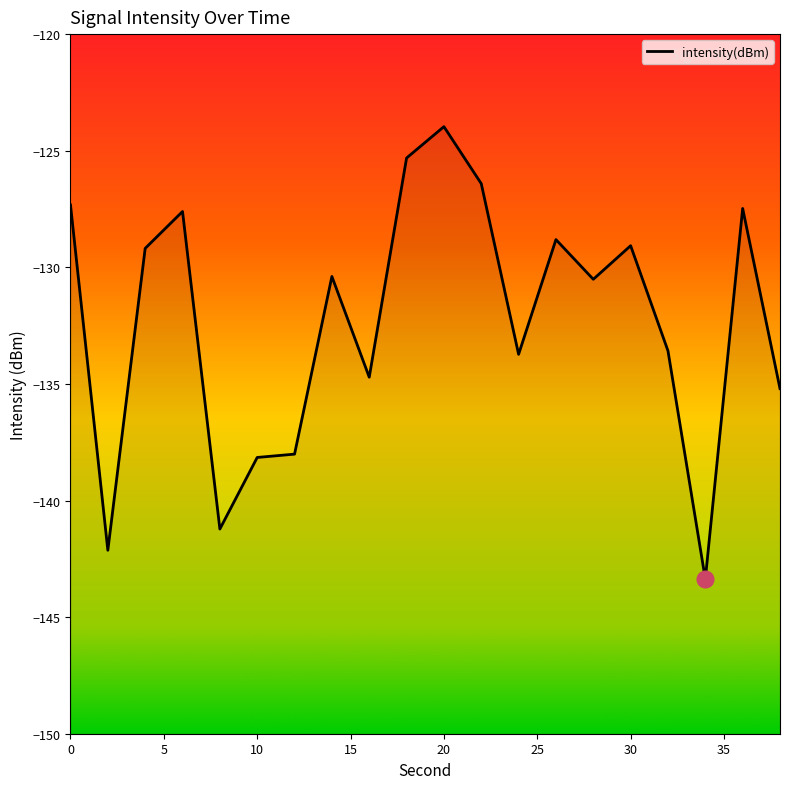

List the labels in order of value, largest first.

20, 18, 22, 0, 36, 6, 26, 30, 4, 14, 28, 32, 24, 16, 38, 12, 10, 8, 2, 34